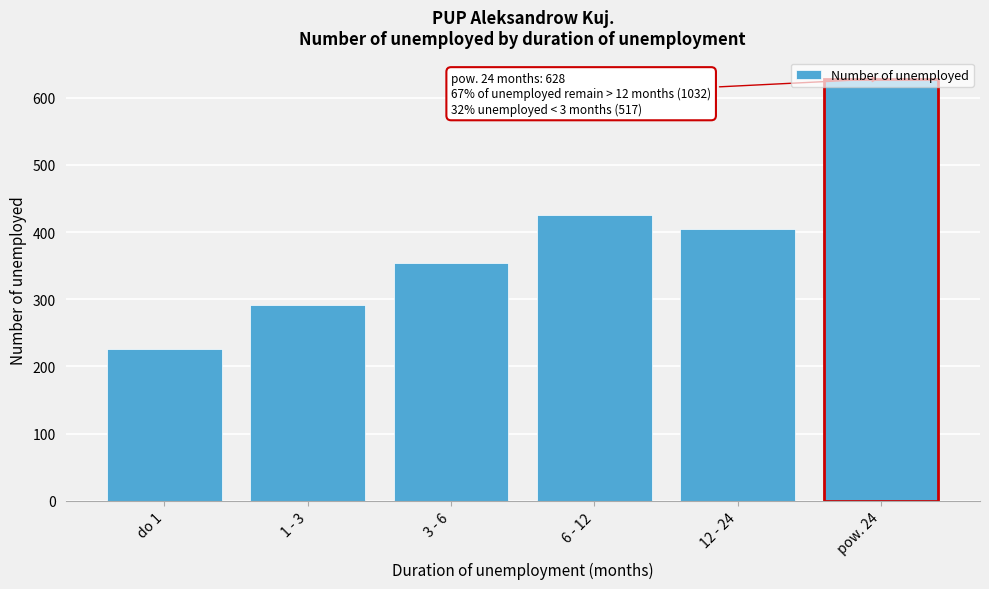

List the labels in order of value, smallest first.

do 1, 1 - 3, 3 - 6, 12 - 24, 6 - 12, pow. 24